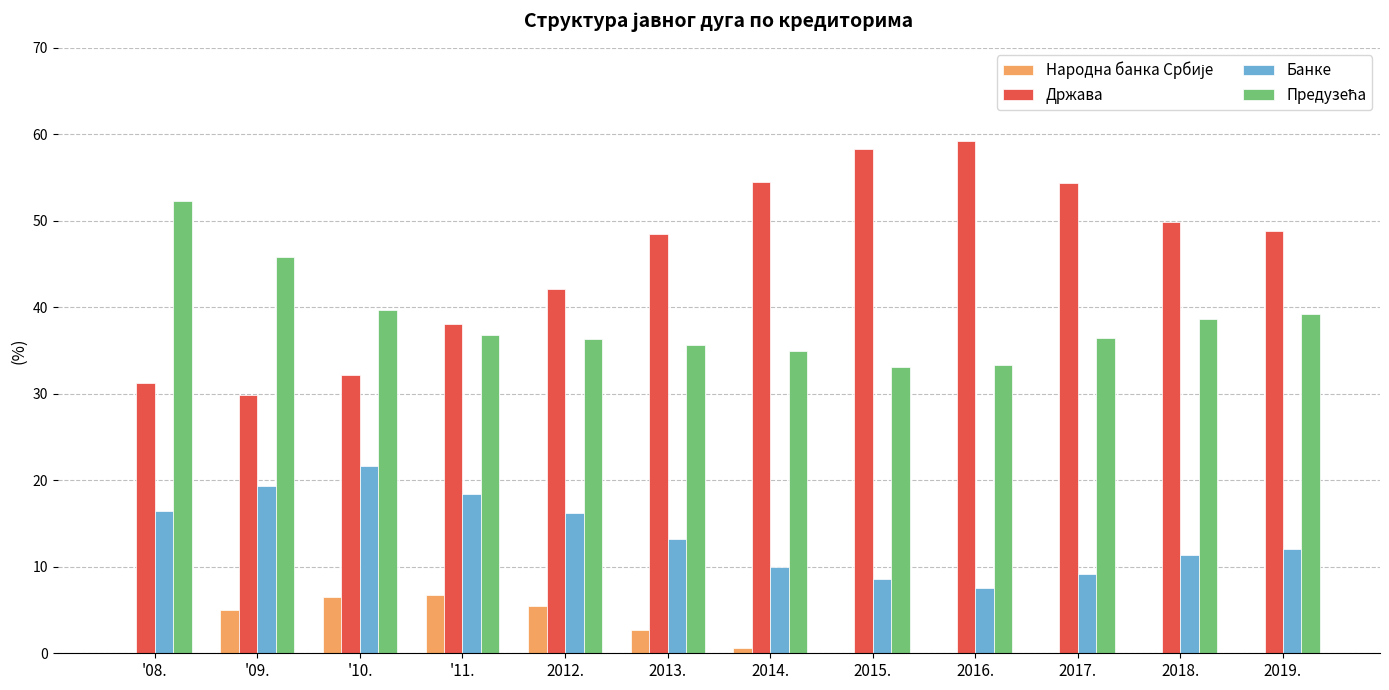

What is the greatest value displayed?

59.2